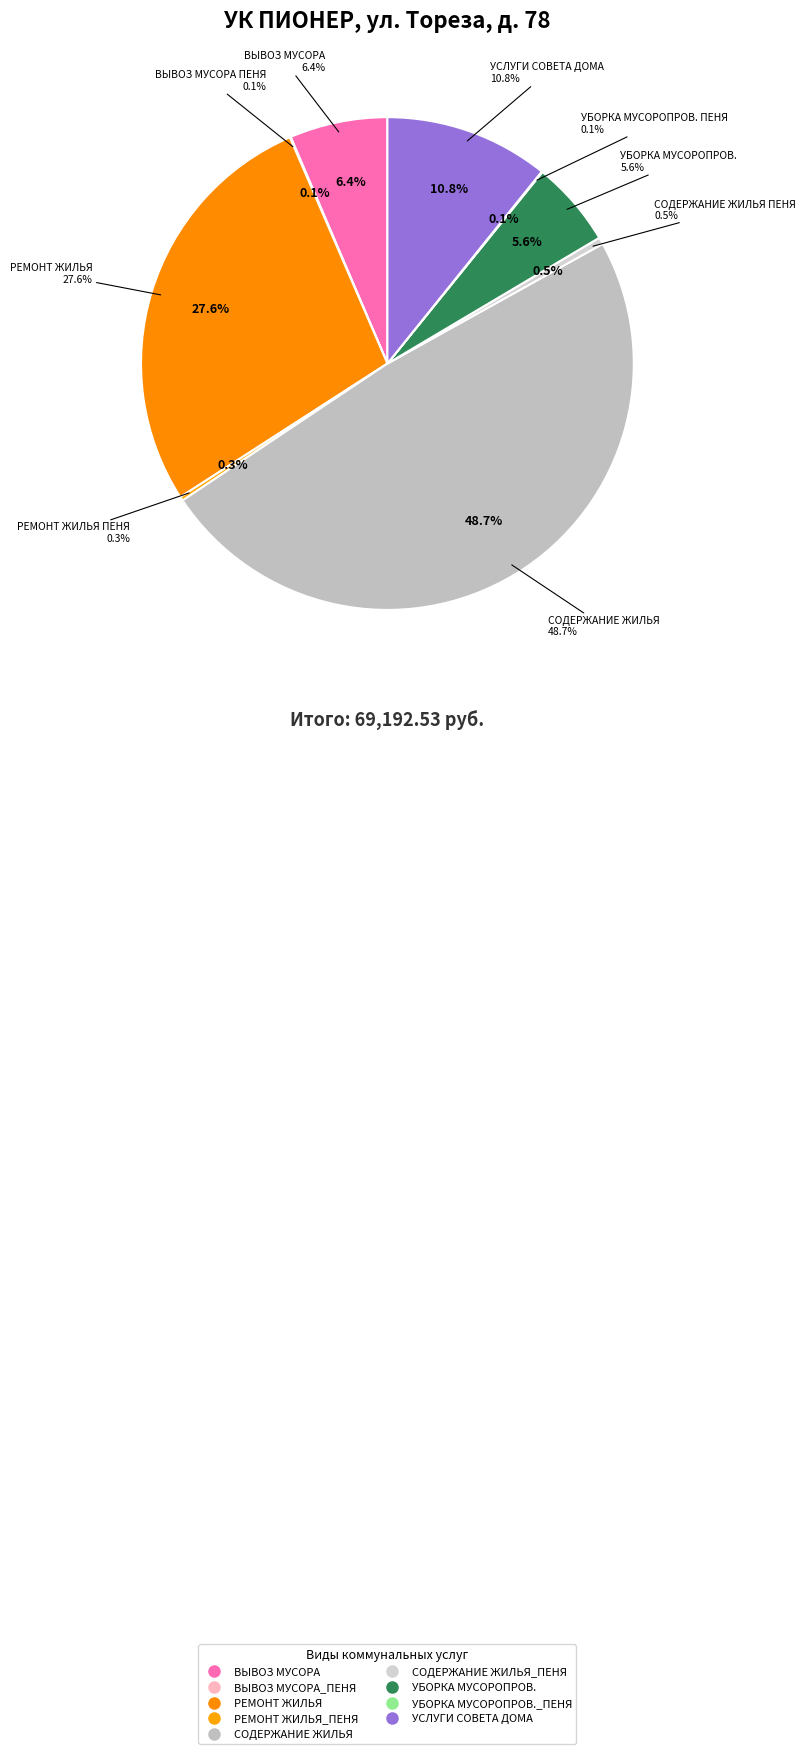

The РЕМОНТ ЖИЛЬЯ slice represents 37% of the pie. True or false?

False